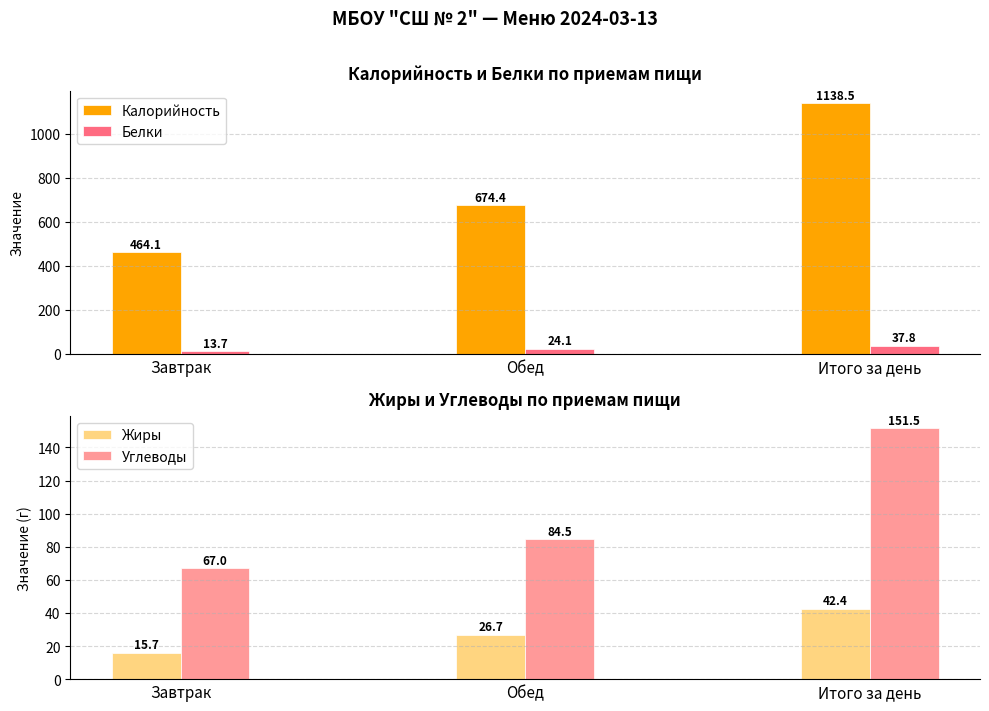

How many values in the Белки series exceed 24?

2